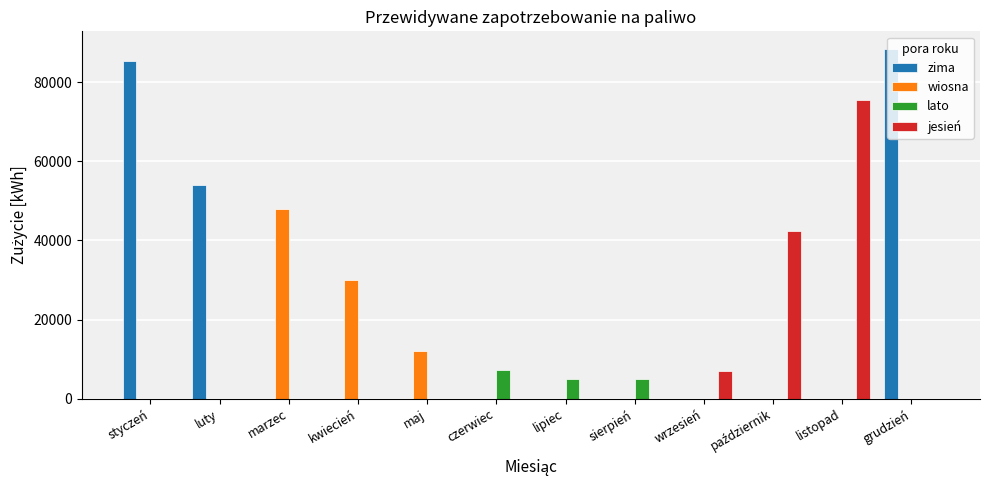

Which label corresponds to the largest value in the chart?

grudzień